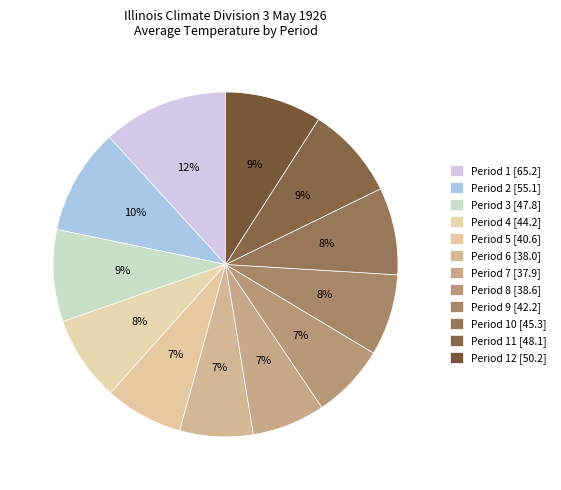

How many slices are in this pie chart?

12